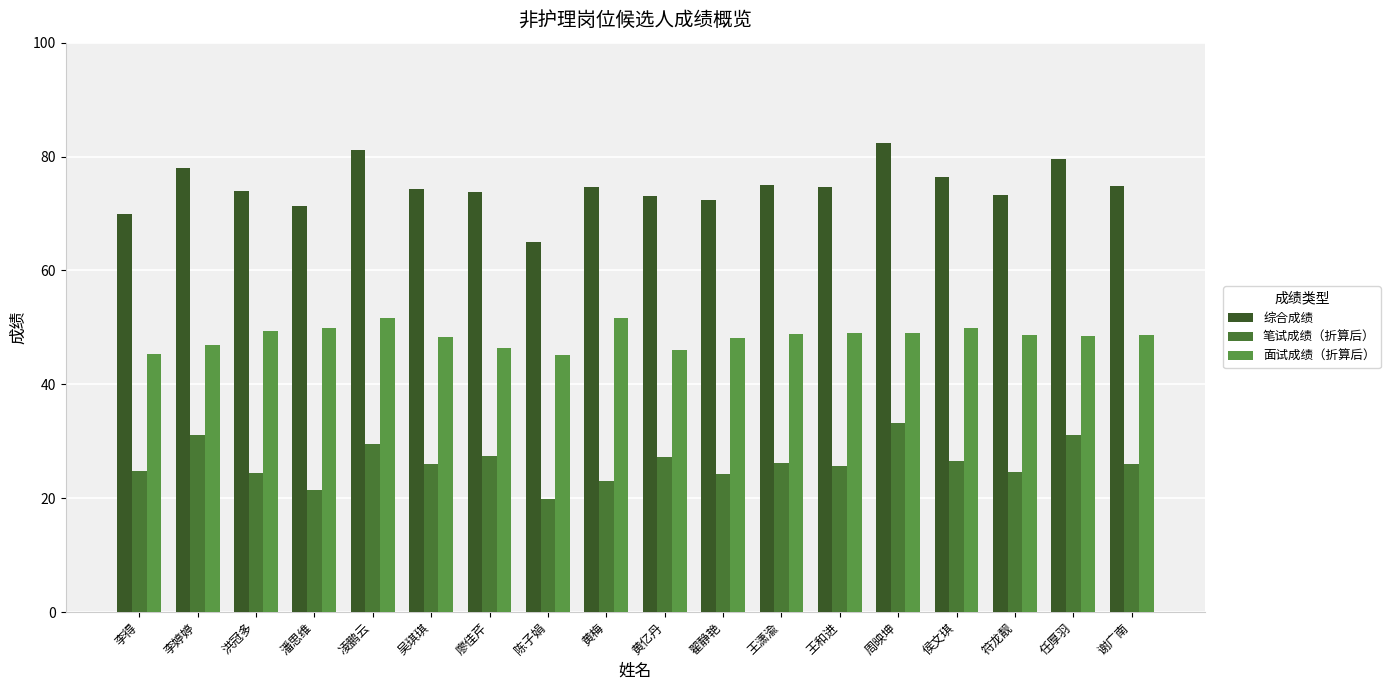

Rank the series at 凌鹏云 from highest to lowest value.

综合成绩, 面试成绩（折算后）, 笔试成绩（折算后）